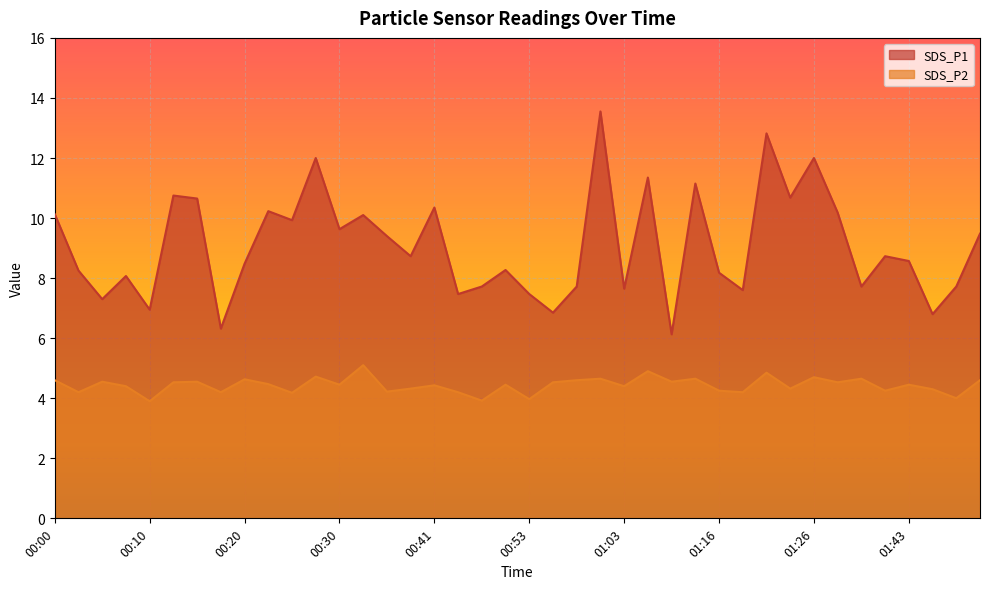

Which series has the widest spread of values?

SDS_P1